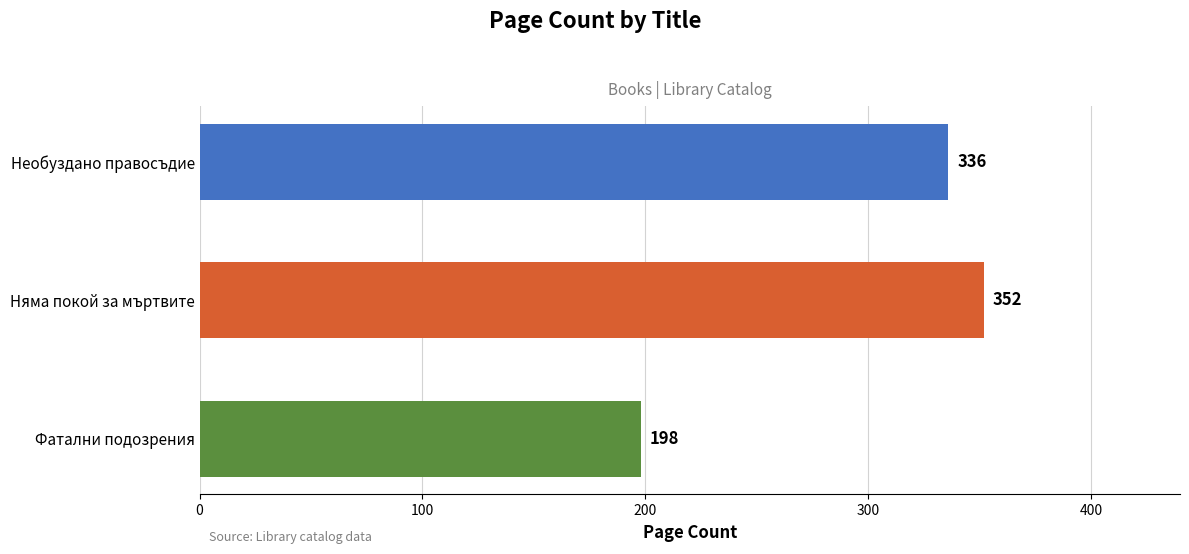

What is the maximum value shown in the chart?

352